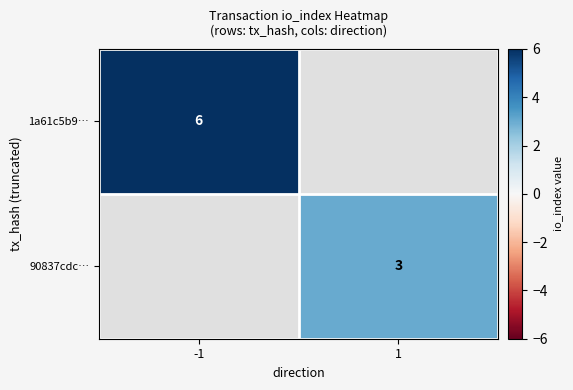

How many series are shown in this chart?

2